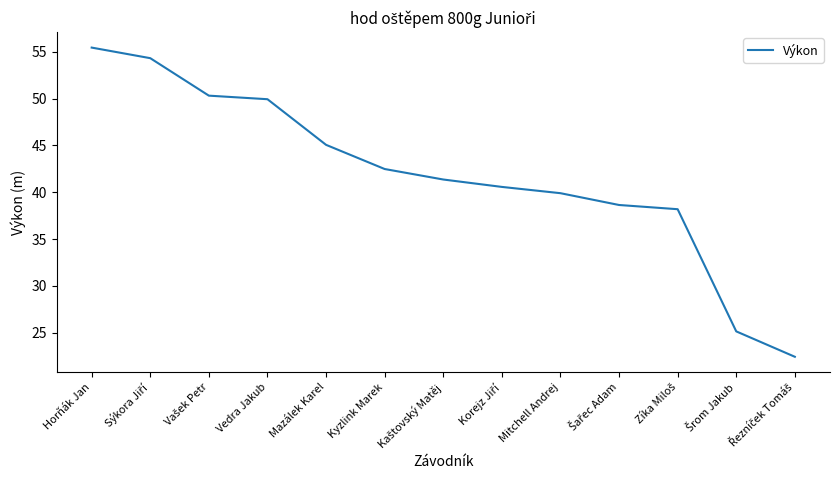

The value at Mazálek Karel is 45.1. True or false?

True